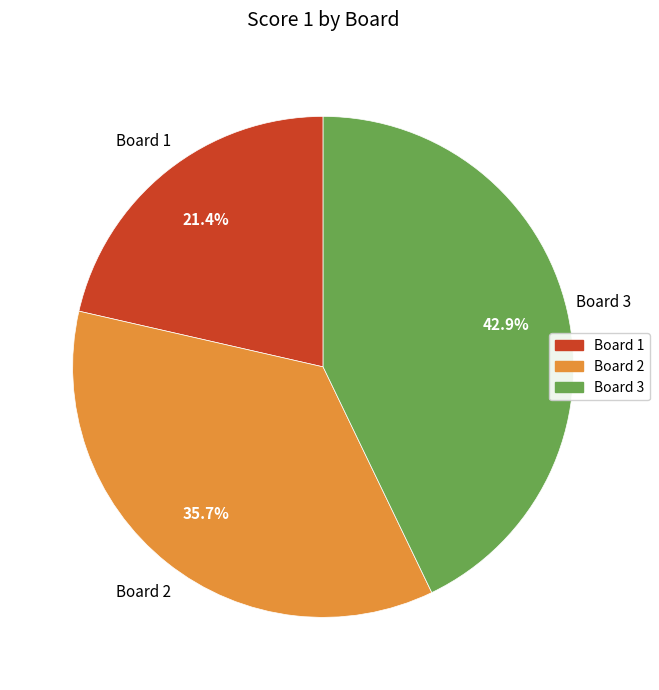

What percentage is NOT represented by Board 3?

57.1%